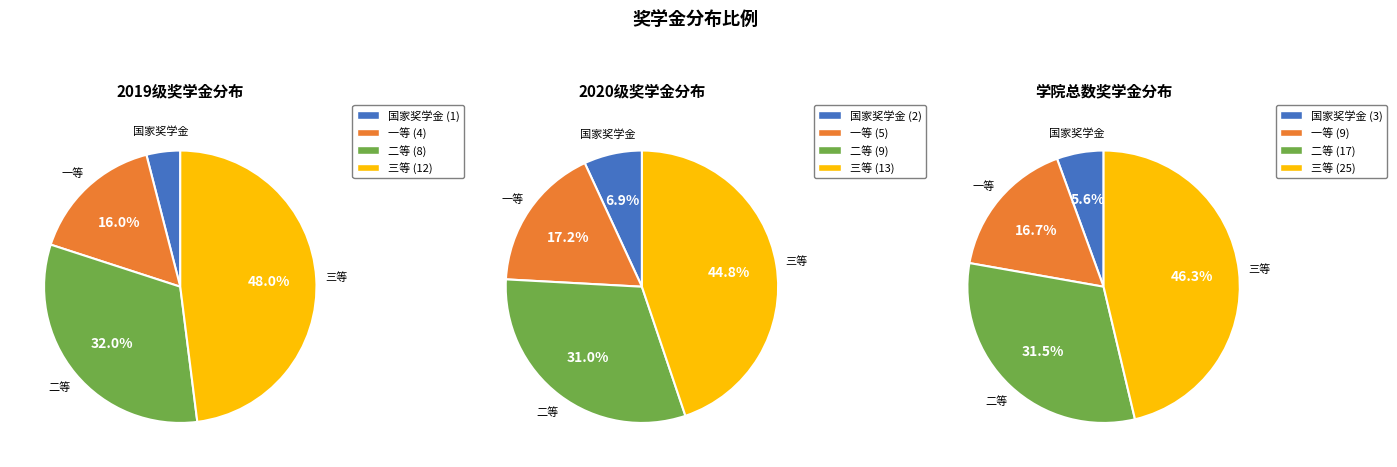

Which category has the biggest portion of the pie?

三等